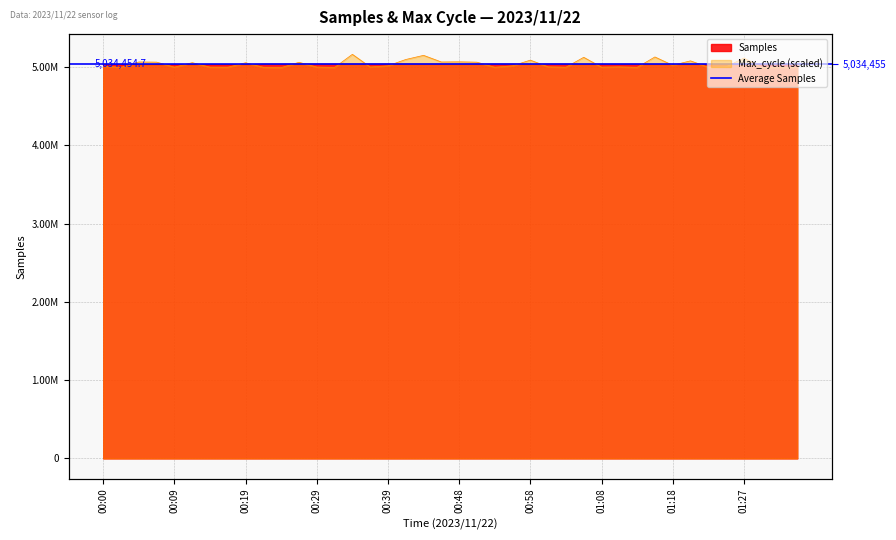

Between which two adjacent categories do Max_cycle and Samples first intersect?

00:02 and 00:05